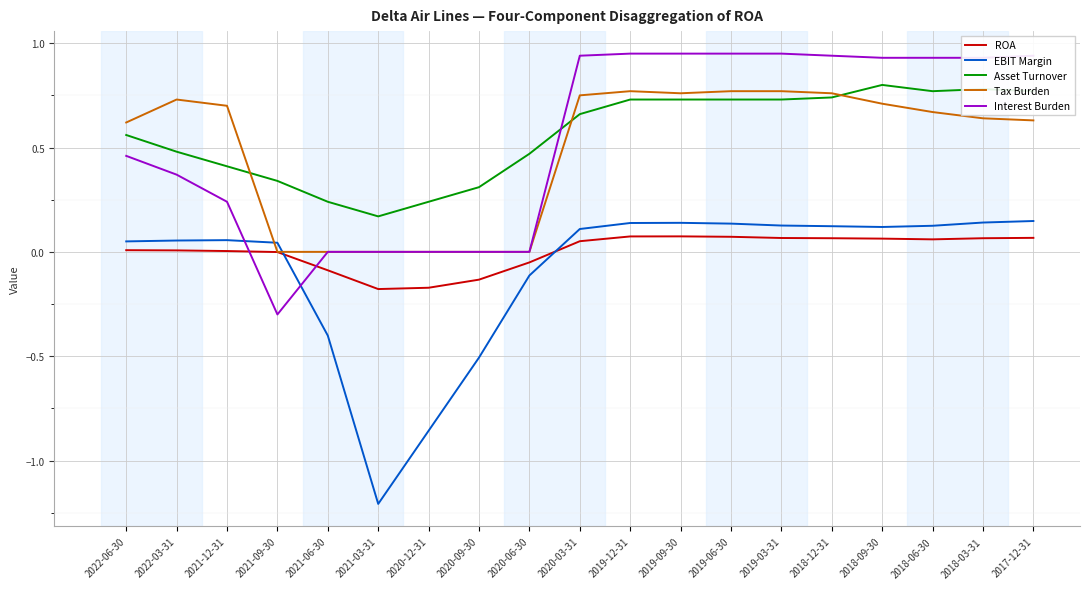

At 2022-03-31, list the series in order from smallest to largest.

ROA, EBIT Margin, Interest Burden, Asset Turnover, Tax Burden